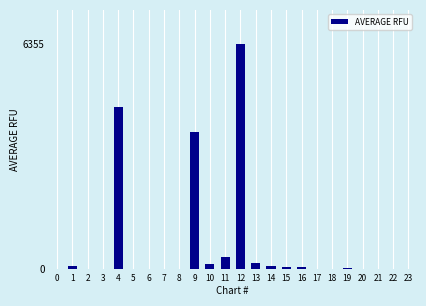

What is the sum of all values?

15901.0